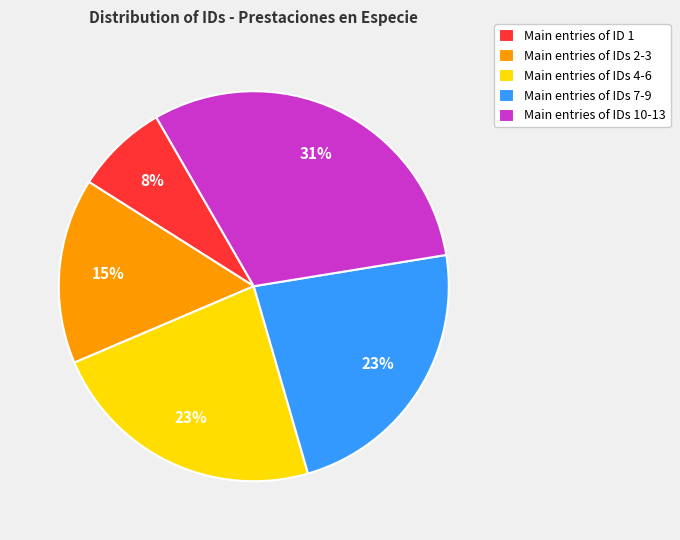

Does any single category account for the majority?

No